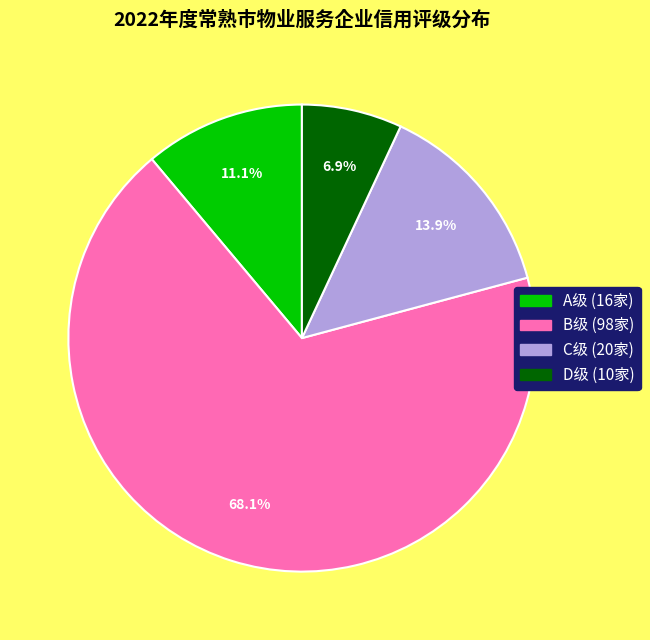

Is there any slice that represents more than half of the pie?

Yes